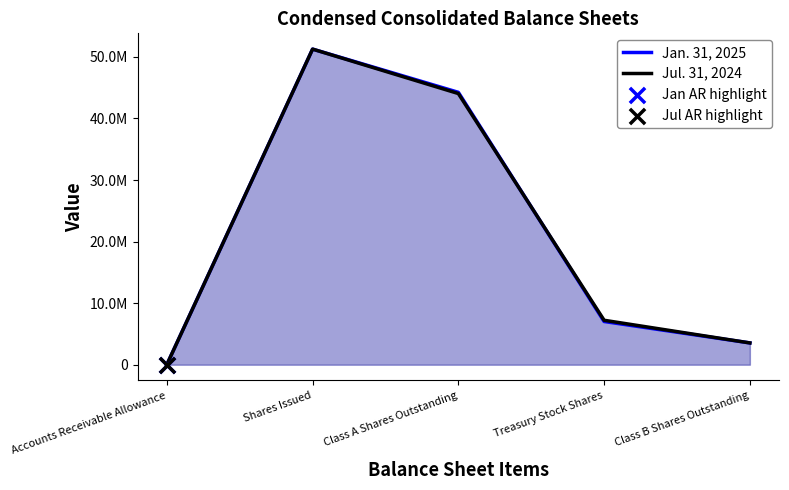

What are all the series names shown in the legend?

Jan. 31, 2025, Jul. 31, 2024